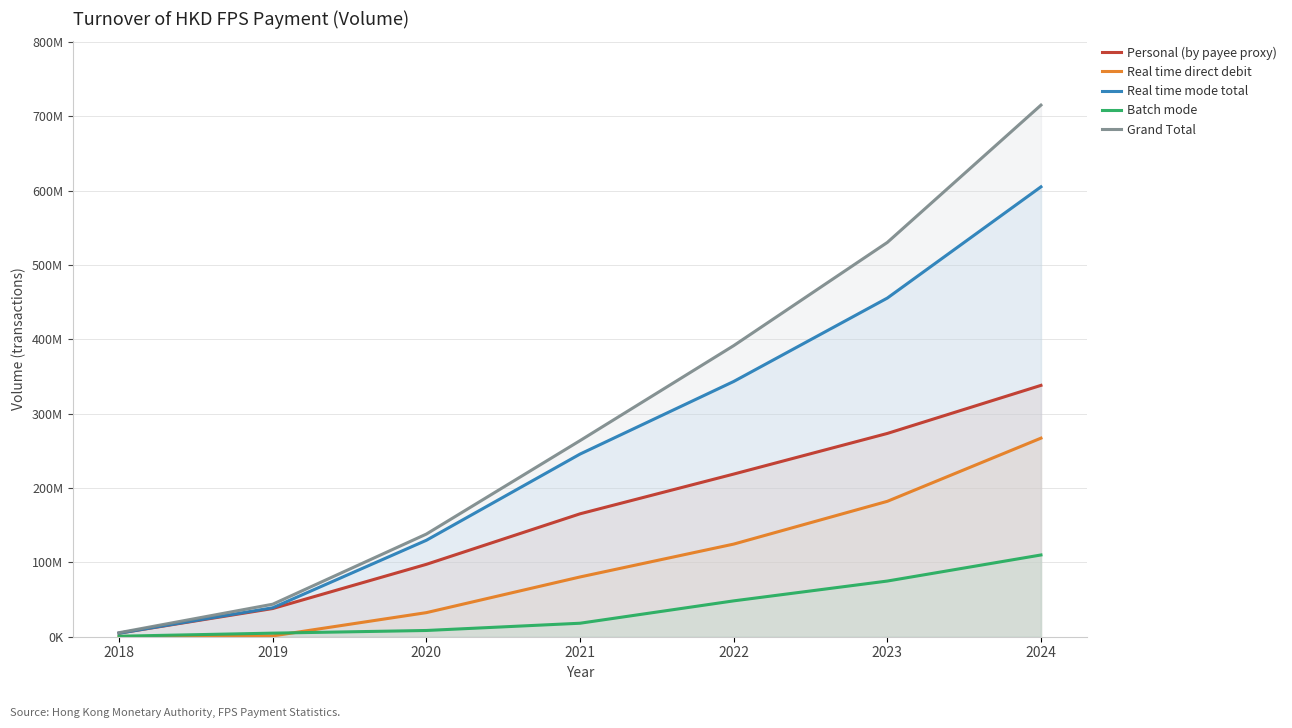

What is the value of the Real time mode total point at the 7th from the left?

604965546